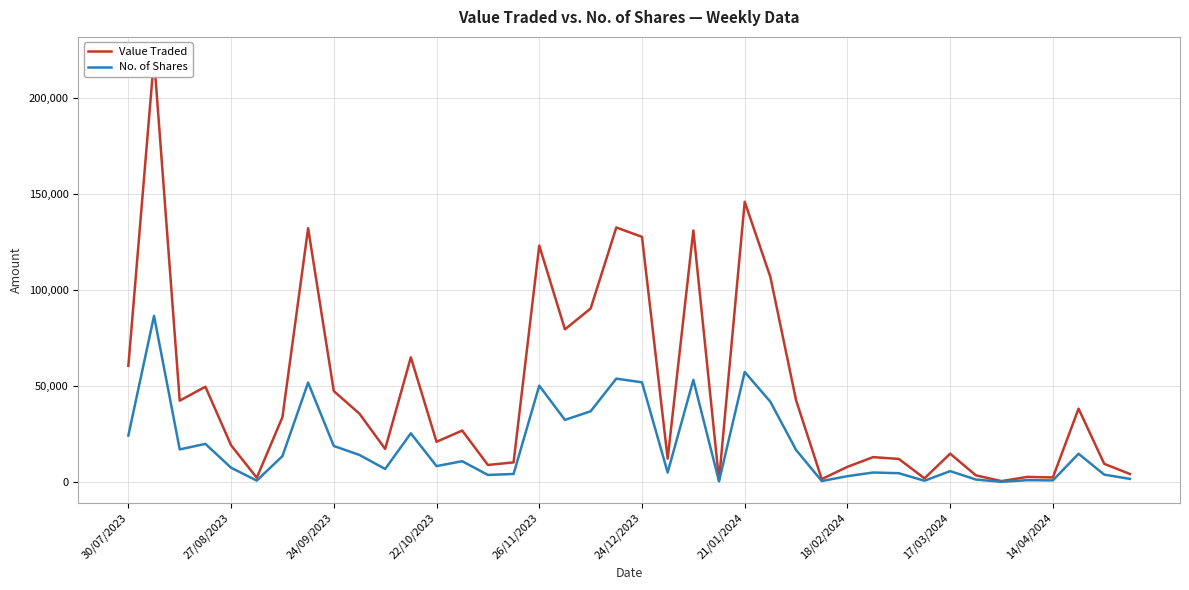

True or false: Value Traded has a value of 7422 at 21.

False